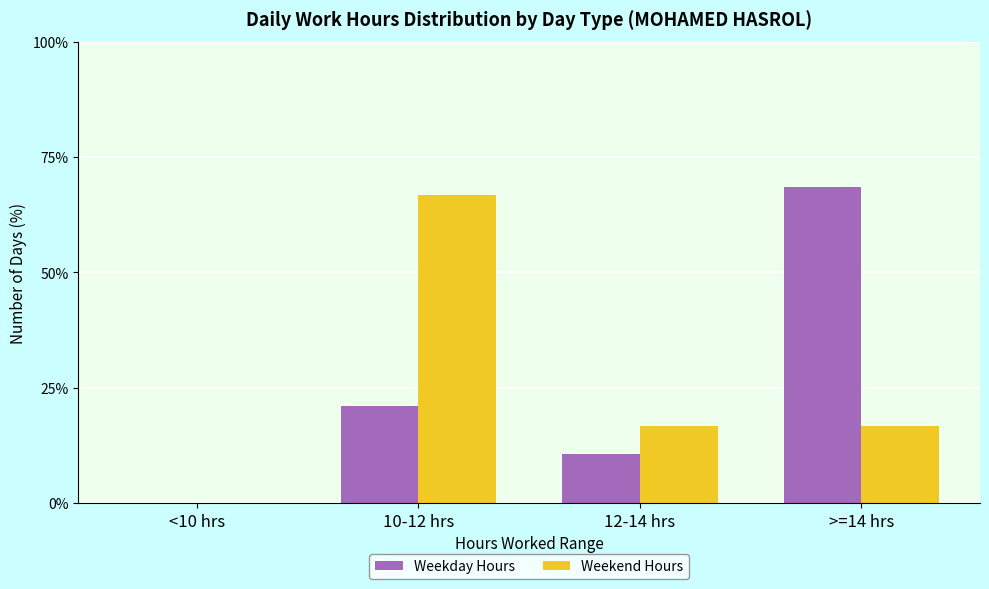

How many categories are shown in the chart?

4